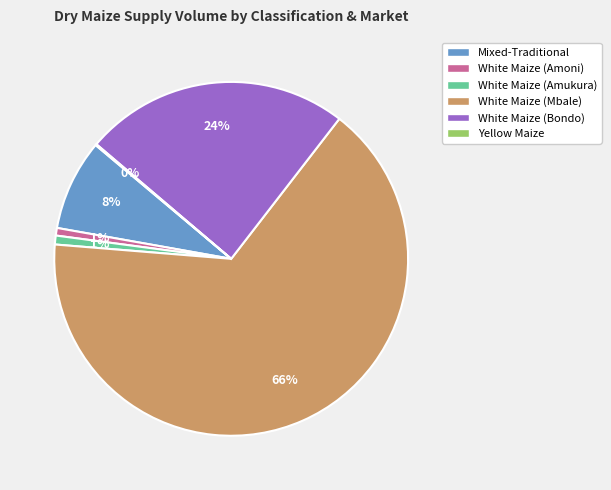

What percentage is the White Maize (Amoni) slice, to the nearest percent?

1%